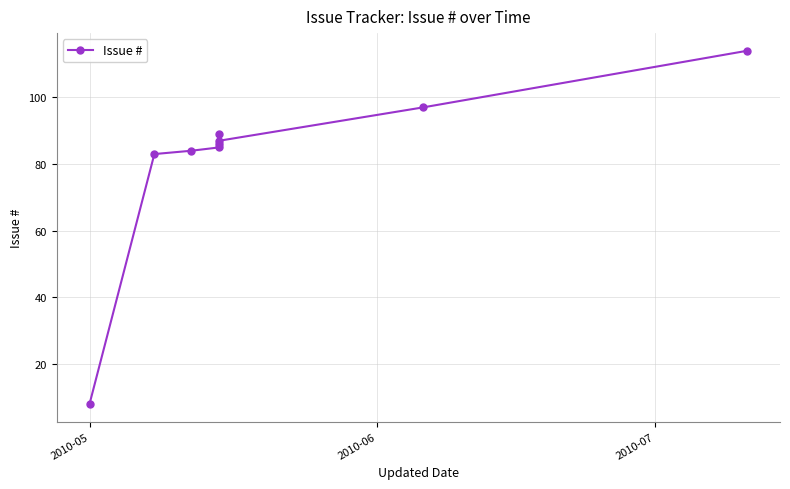

What is the approximate value at 2010-05?

8